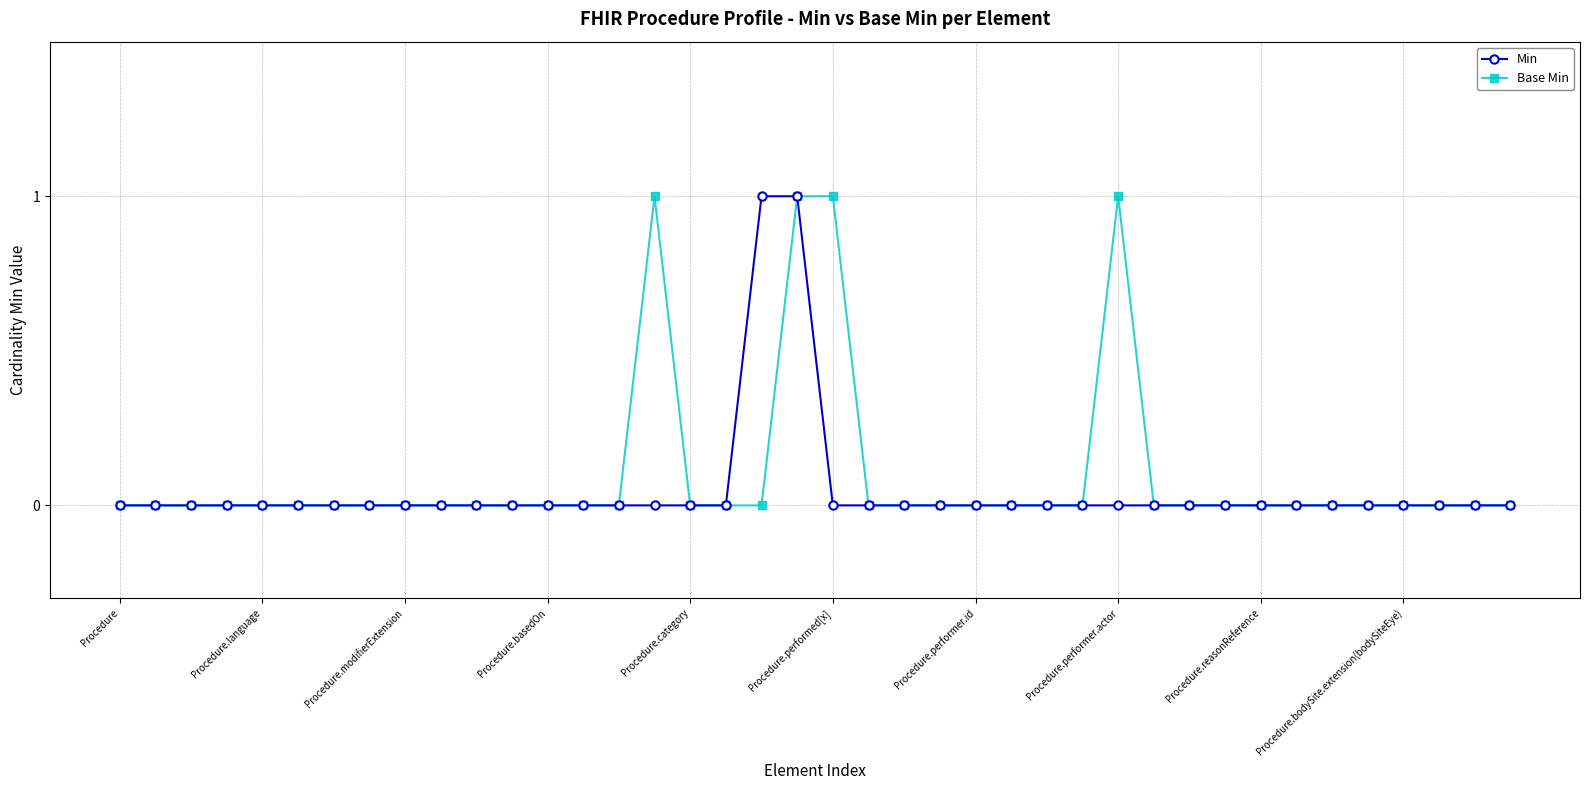

True or false: Base Min has more than 0 points higher than both neighbors.

True